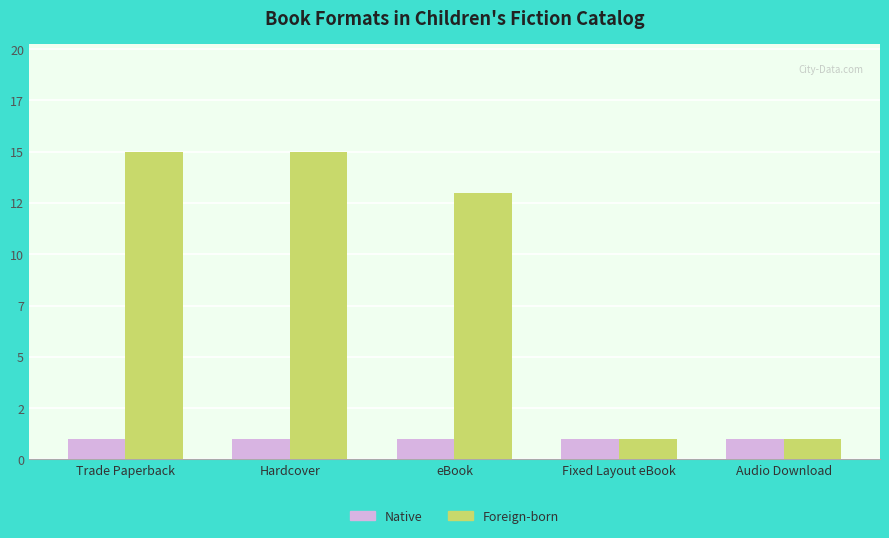

Which series has the largest total across all categories?

Foreign-born